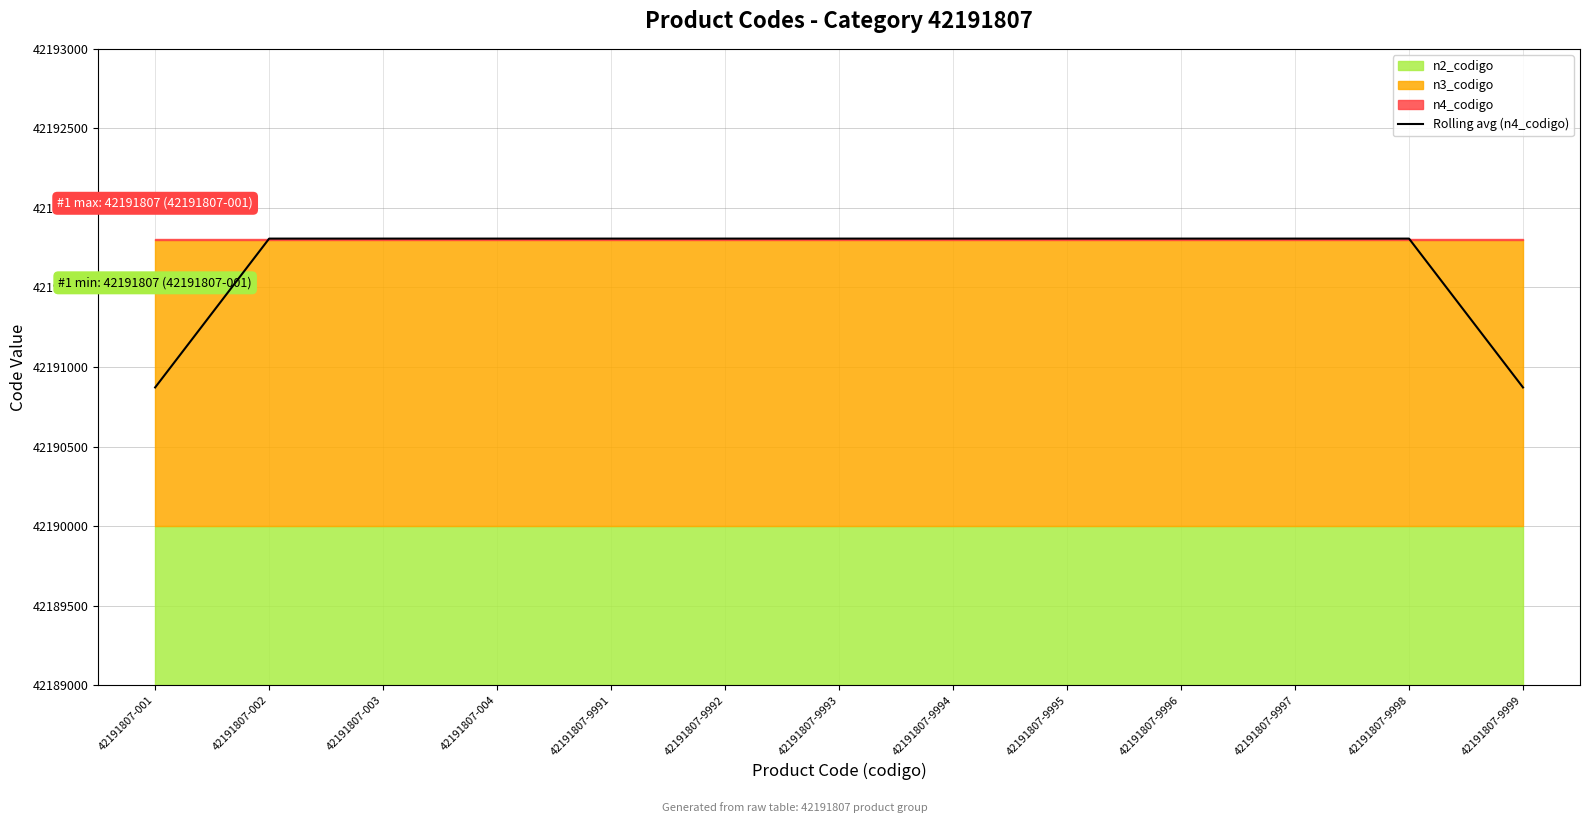

Rank the categories by value from lowest to highest.

42191807-001, 42191807-9999, 42191807-002, 42191807-003, 42191807-004, 42191807-9991, 42191807-9992, 42191807-9993, 42191807-9994, 42191807-9995, 42191807-9996, 42191807-9997, 42191807-9998